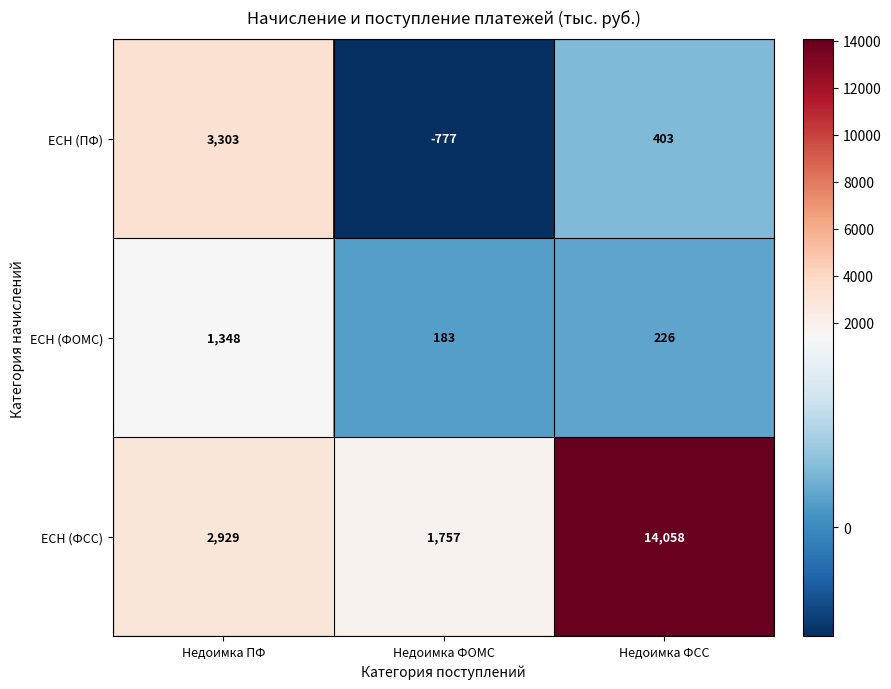

What is the sum of all ЕСН (ФОМС) values?

1757